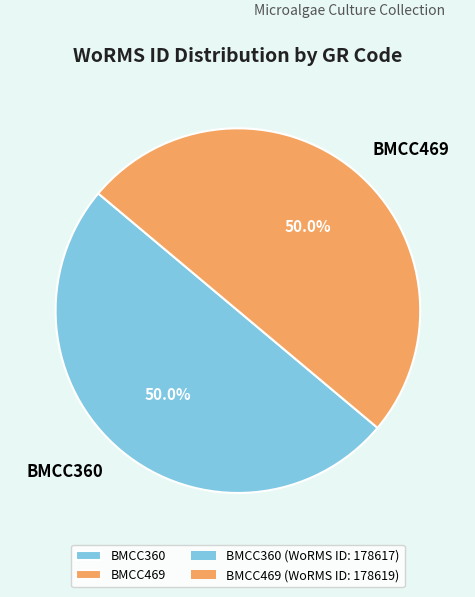

What portion of the pie excludes BMCC469?

50.0%